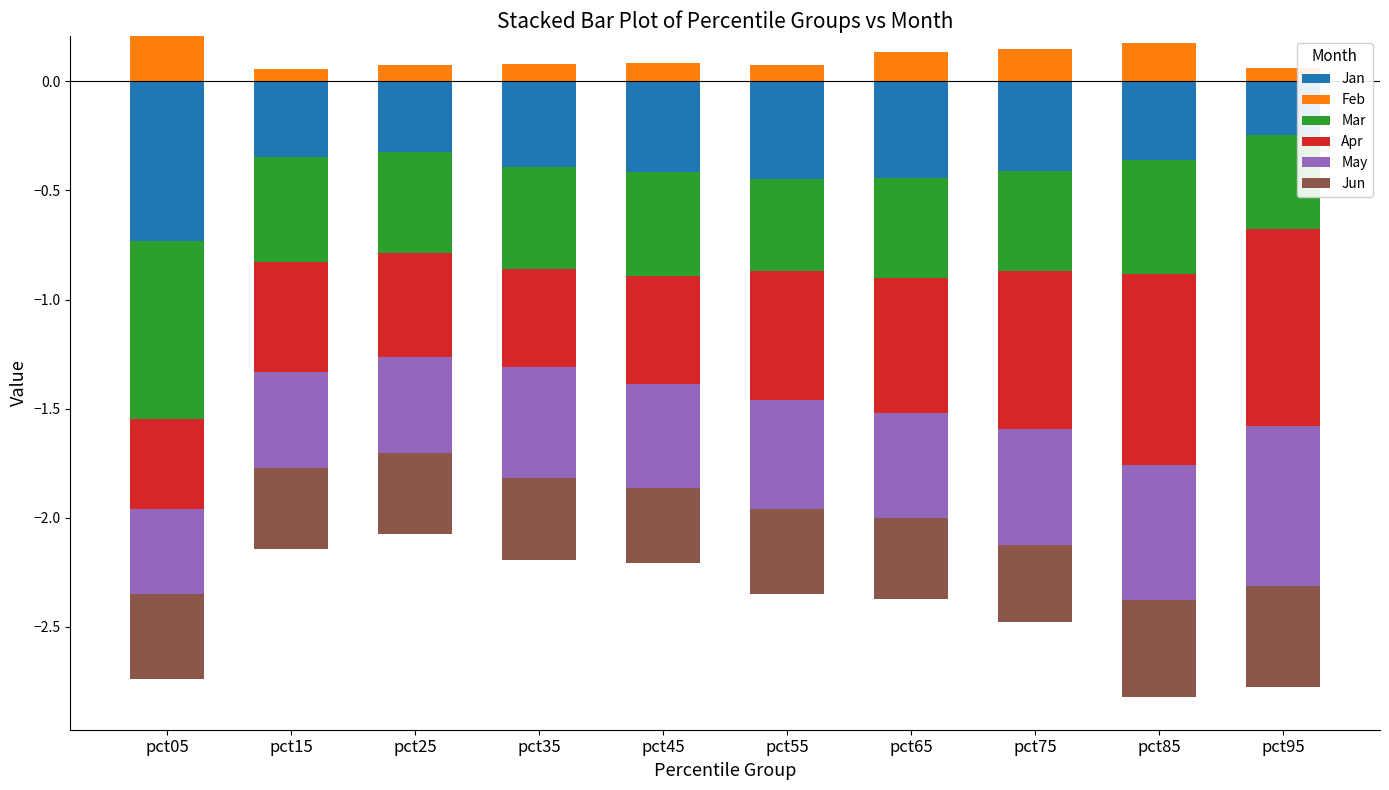

The Feb series shows 0.3 at pct75. True or false?

False